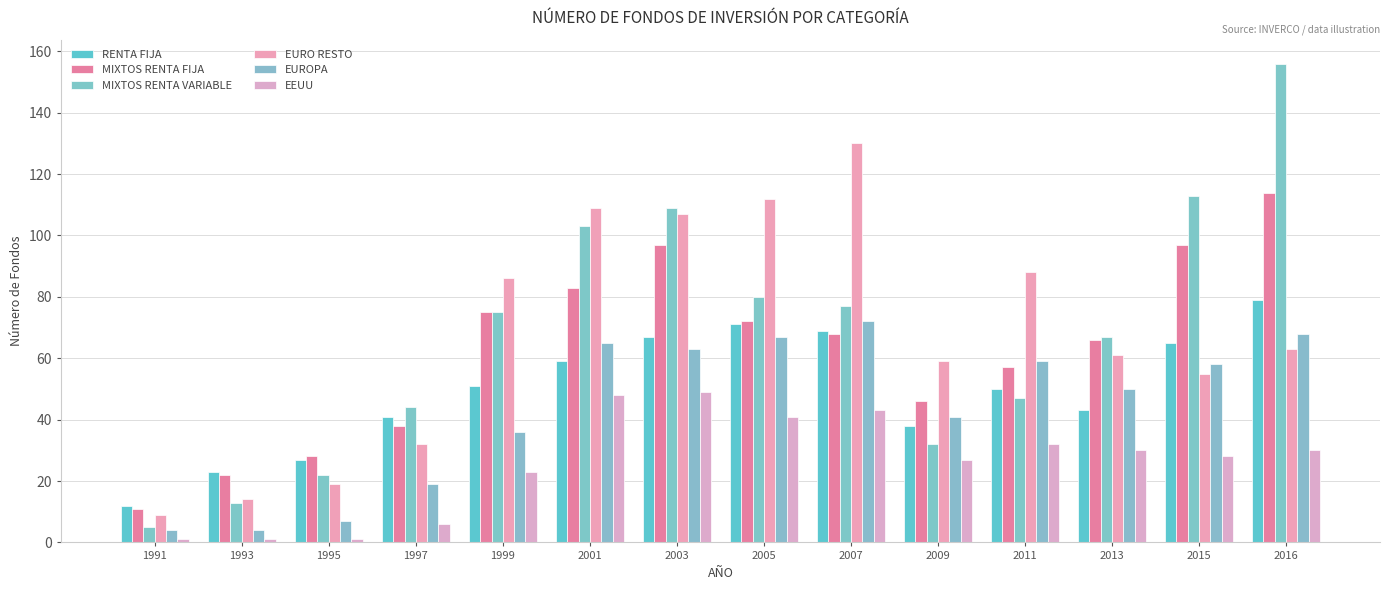

What is the average value of the RENTA FIJA series?

50